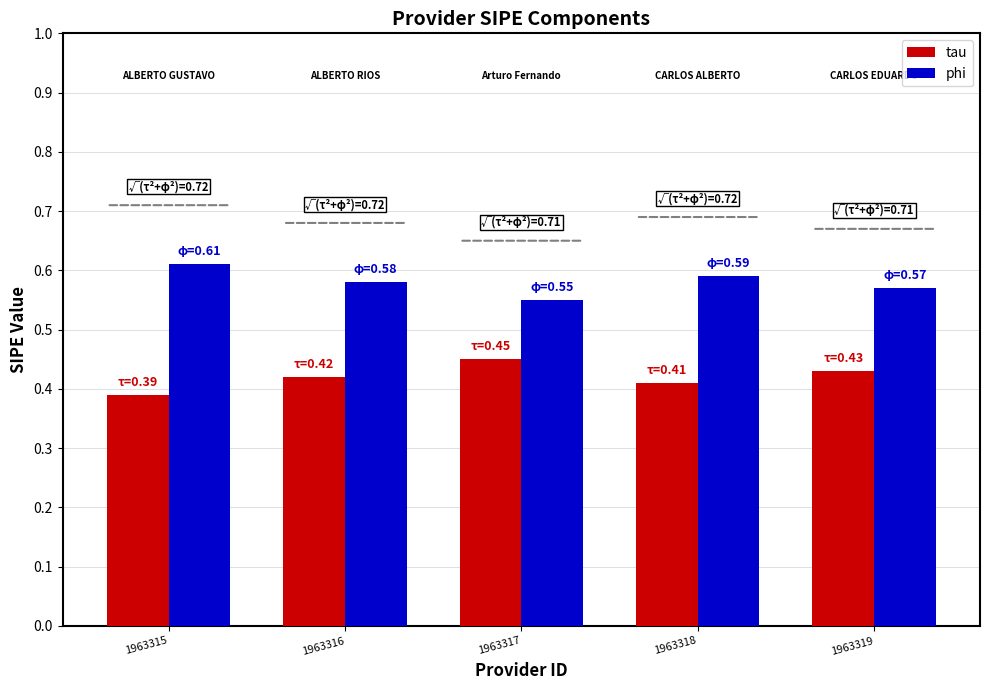

At which label does phi reach its peak?

1963315